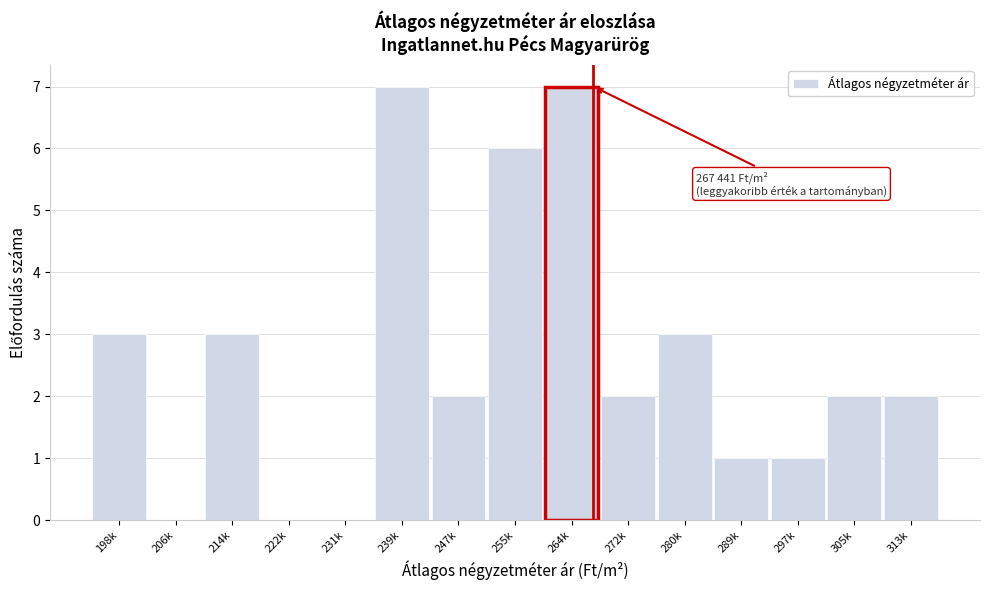

Reading left to right, transcribe all the data shown in this chart.

198k=3	206k=0	214k=3	222k=0	231k=0	239k=7	247k=2	255k=6	264k=7	272k=2	280k=3	289k=1	297k=1	305k=2	313k=2